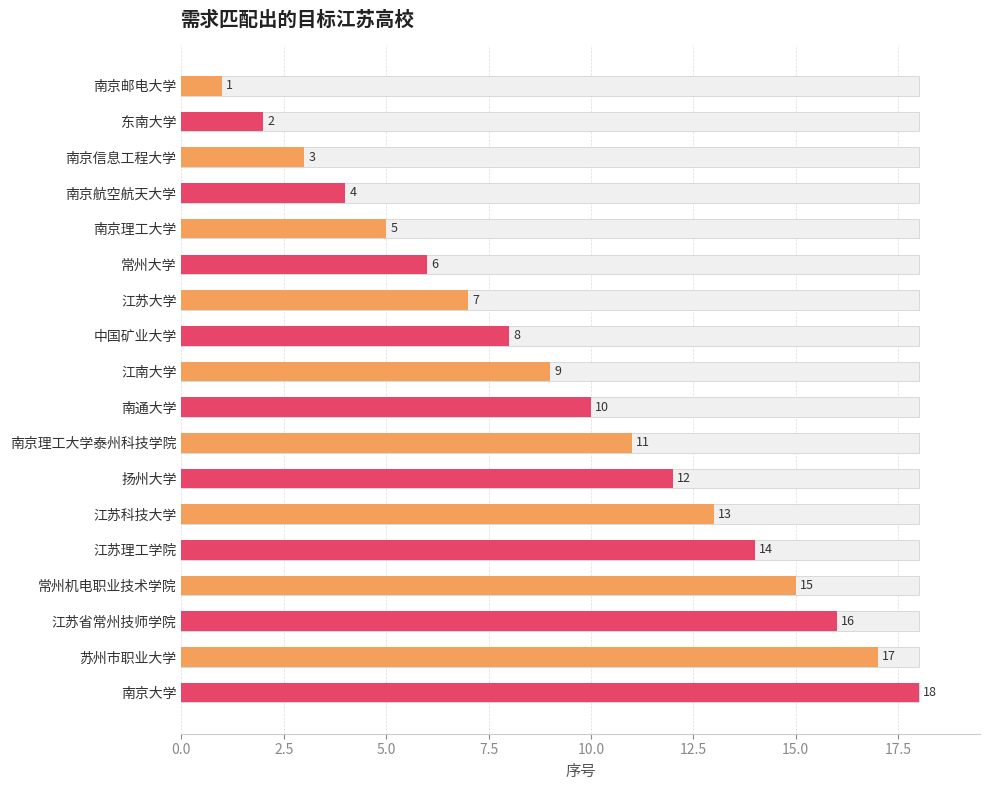

What is the approximate value at 南通大学, to the nearest 5?

10